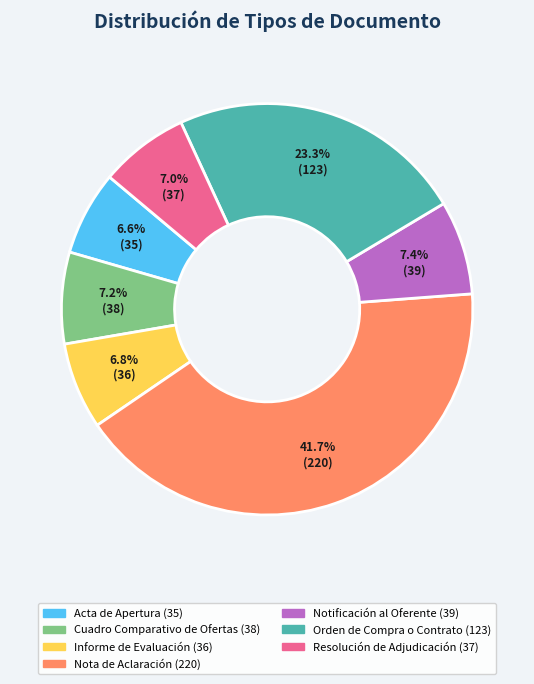

Is the sum of Orden de Compra o Contrato and Acta de Apertura greater than half?

No